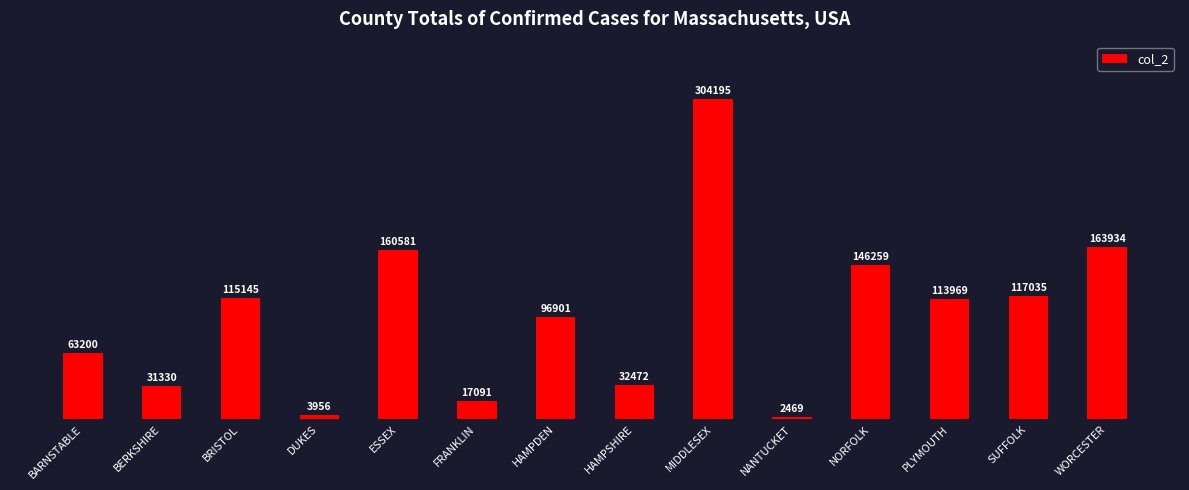

Reading right to left, what are all the values shown in this chart?

163934	117035	113969	146259	2469	304195	32472	96901	17091	160581	3956	115145	31330	63200